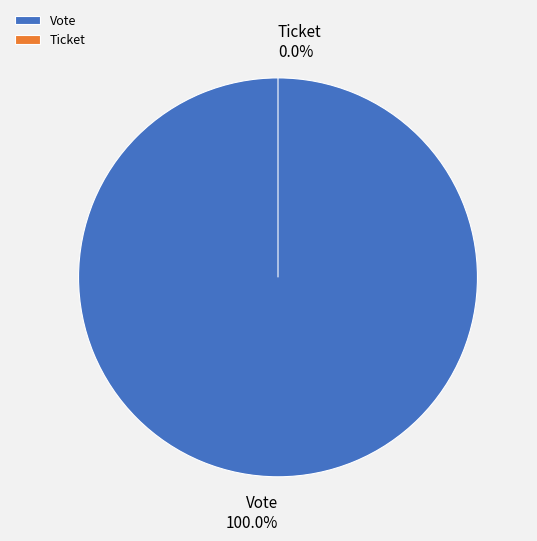

To the nearest percent, what is the average slice percentage?

50%